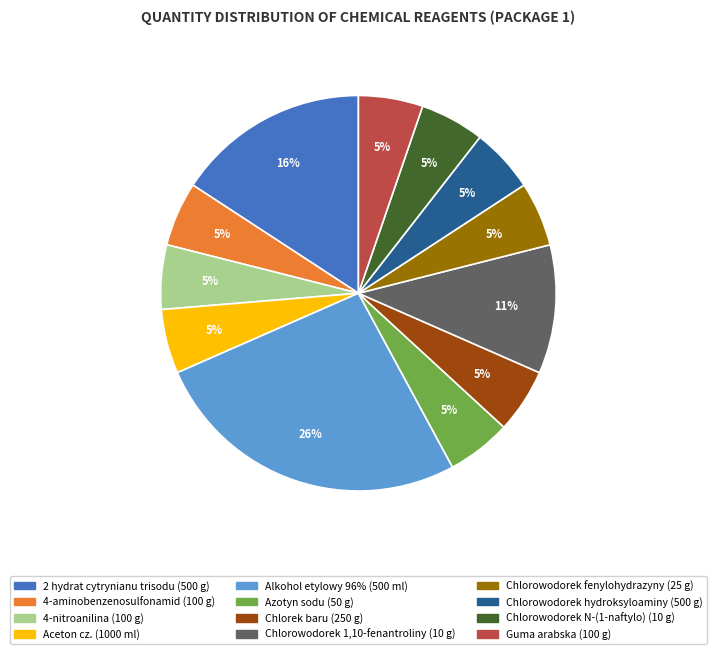

To the nearest percent, what is the difference between the largest and smallest slice percentages?

21%